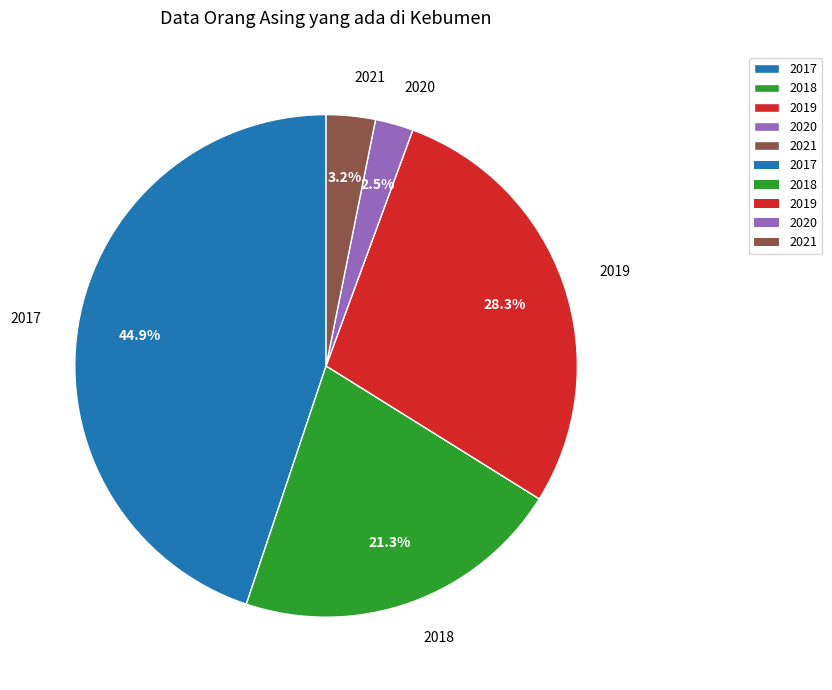

Combined, what portion of the pie is 2021 and 2017?

48.0%